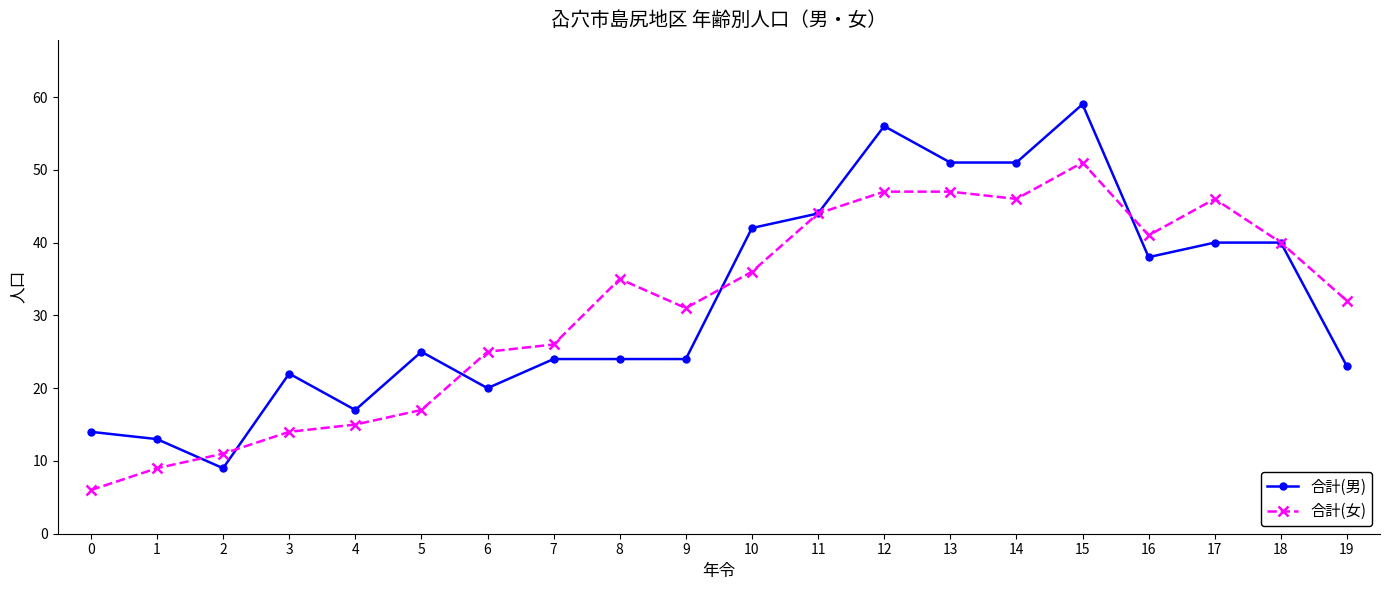

The 合計(女) series shows 9 at 18. True or false?

False